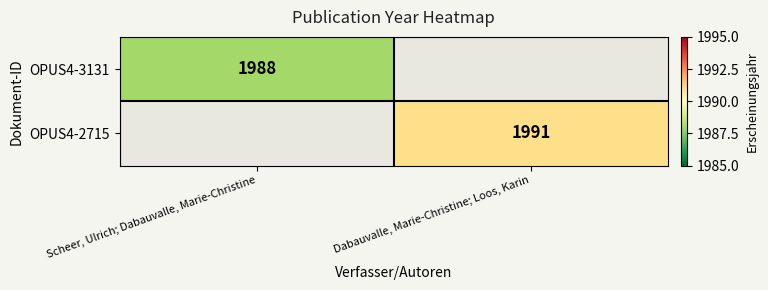

The OPUS4-3131 series shows 1988 at Scheer, Ulrich; Dabauvalle, Marie-Christine. True or false?

True